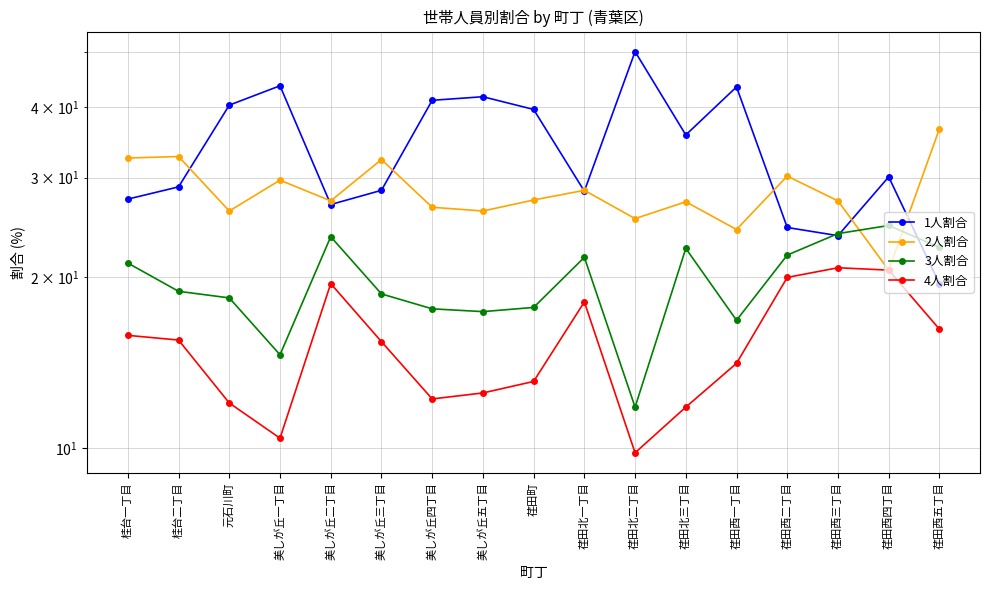

Which series has the largest total across all categories?

1人割合